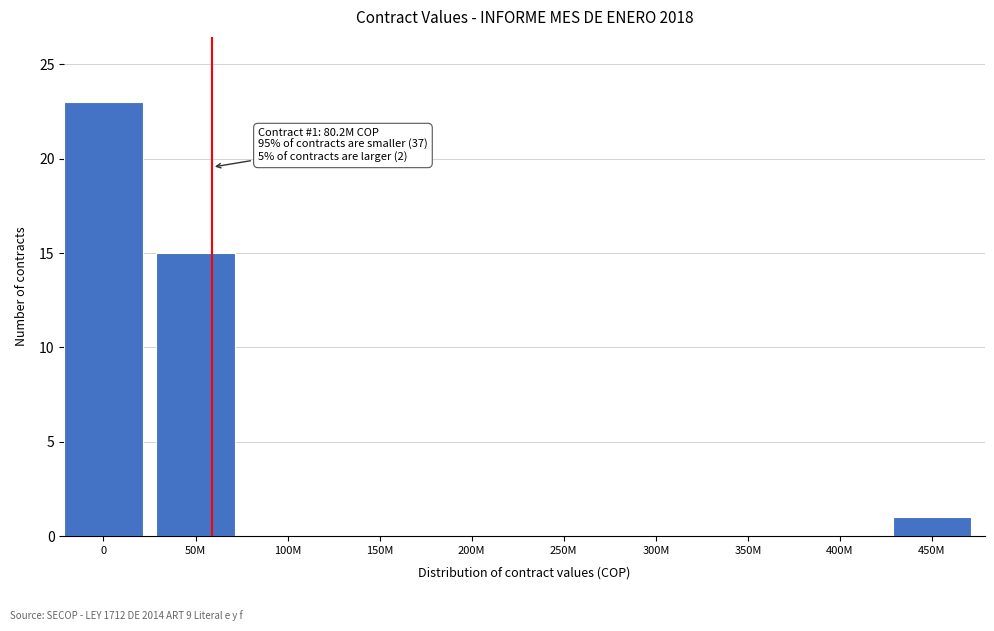

Reading left to right, list all the values displayed in this chart.

0=23	50M=15	100M=0	150M=0	200M=0	250M=0	300M=0	350M=0	400M=0	450M=1